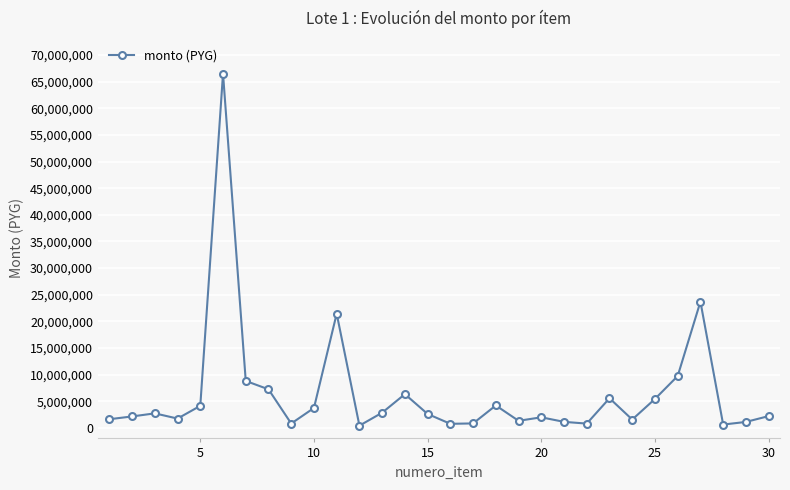

What is the difference between the maximum and minimum values?

66115016